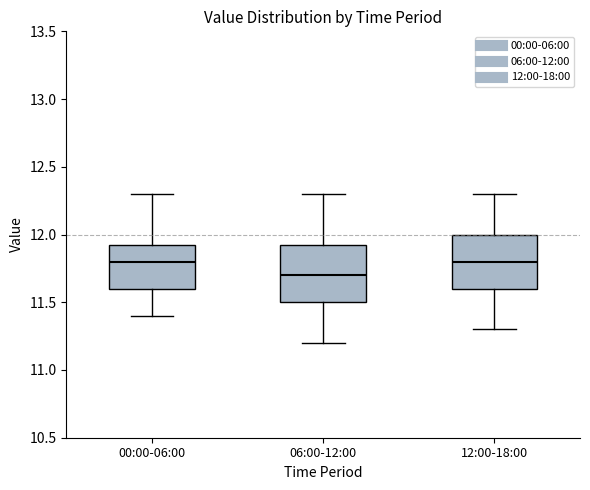

Where does the lower whisker of the box for 06:00-12:00 end on the y-axis? The values are not printed on the chart, so give them approximately, as read against the axis.

11.20